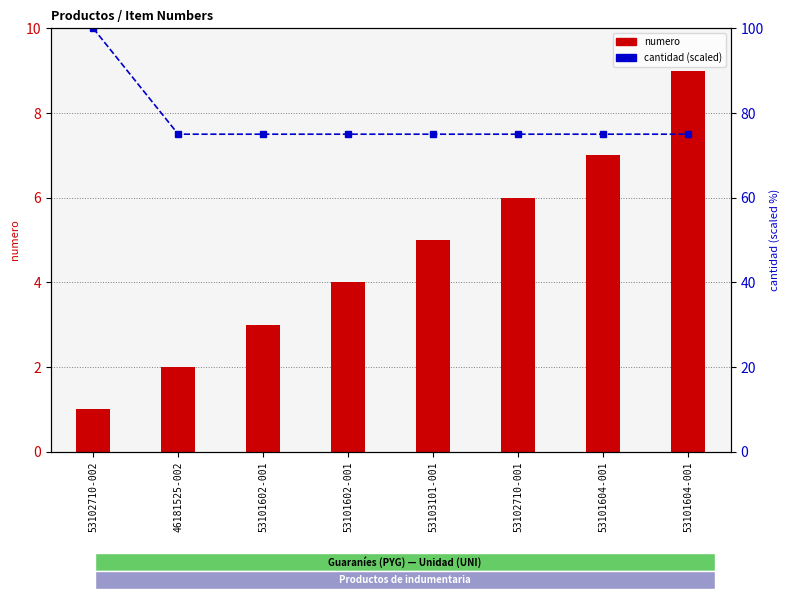

What is the minimum value for numero?

1